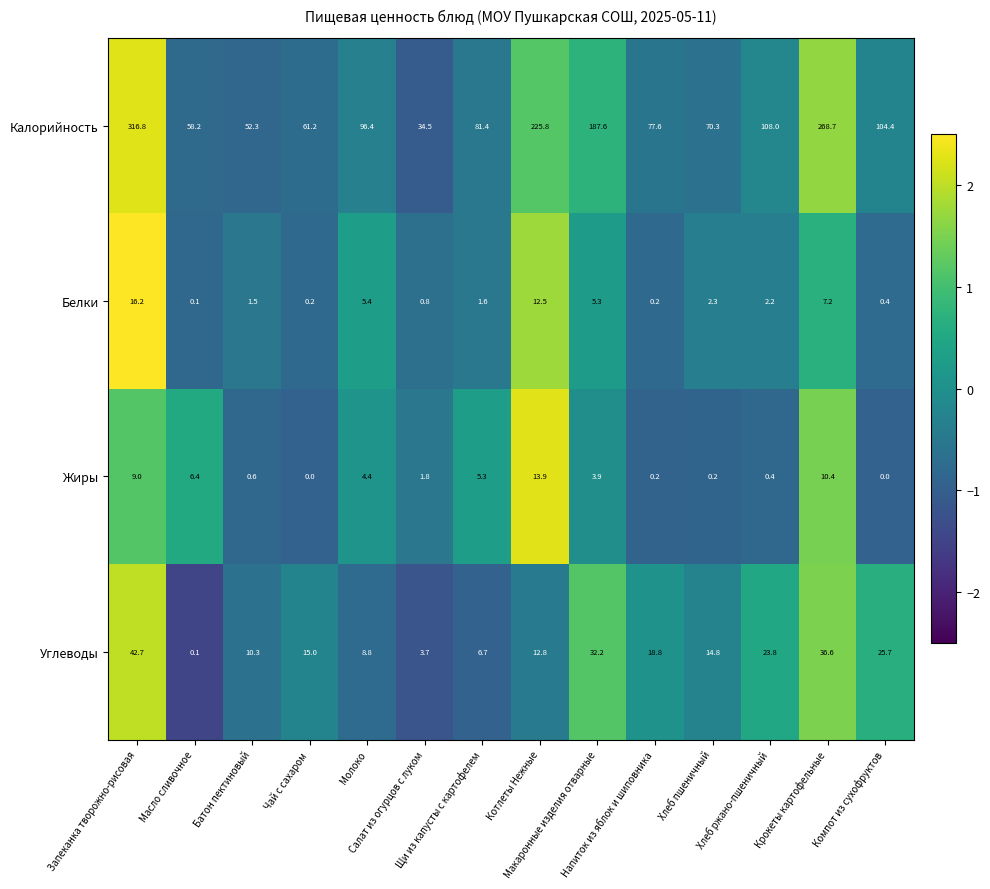

At Салат из огурцов с луком, list the series in order from smallest to largest.

Белки, Жиры, Углеводы, Калорийность